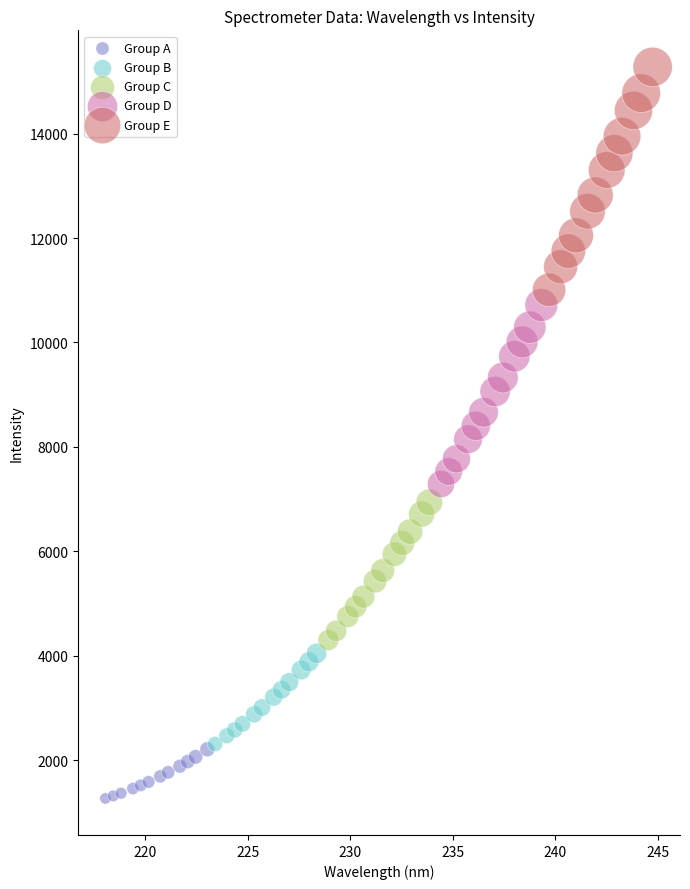

Which series reaches the maximum Y coordinate?

Group E